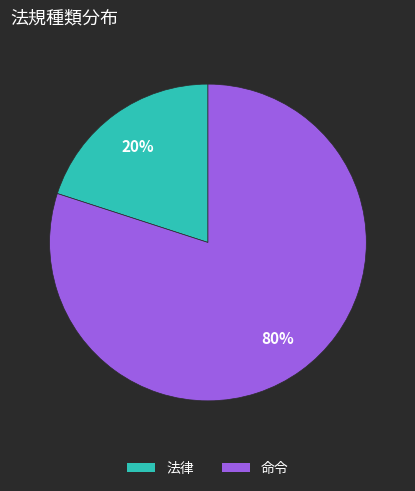

Does 命令 account for over 50% of the chart?

Yes